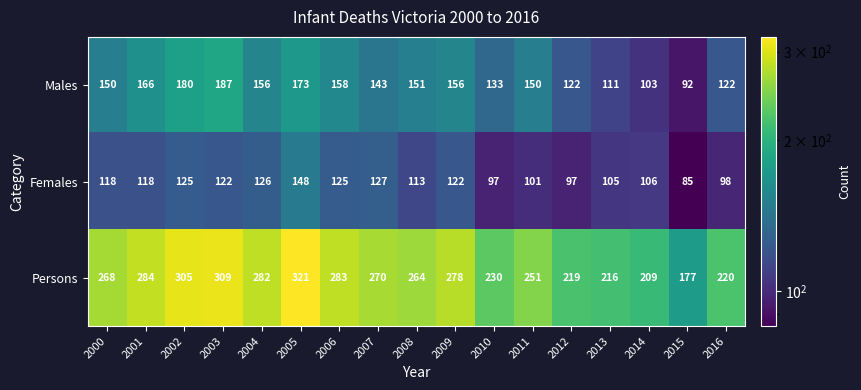

The value of Males at 2002 is 180. True or false?

True